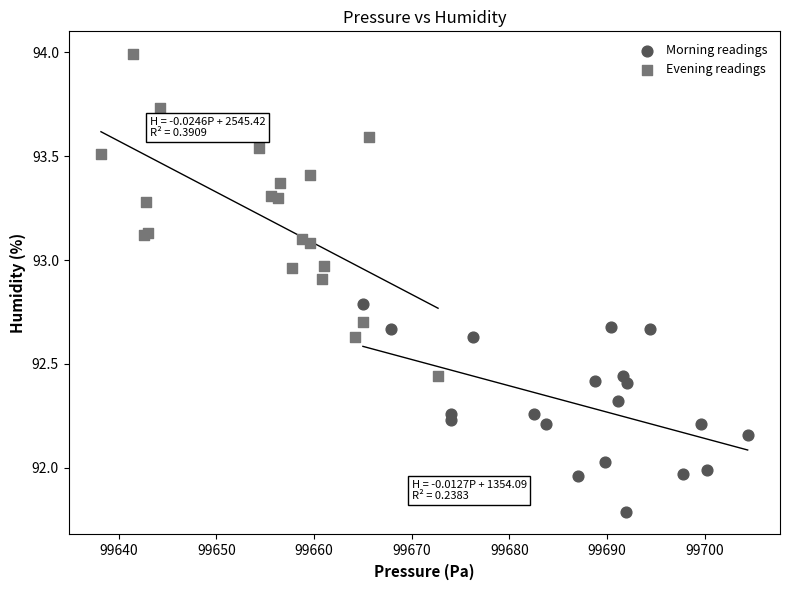

Which series reaches the maximum Y coordinate?

Evening readings